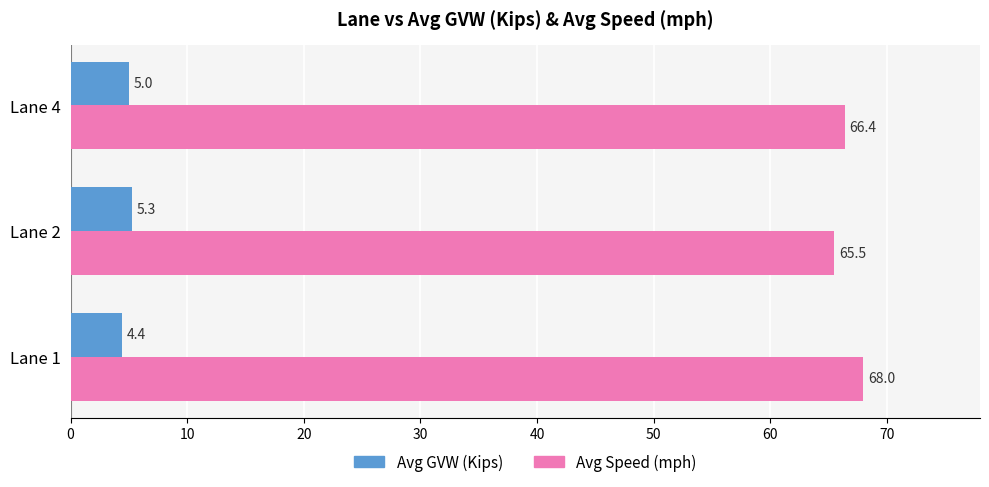

List the labels in order of Avg GVW (Kips) value, smallest first.

Lane 1, Lane 4, Lane 2